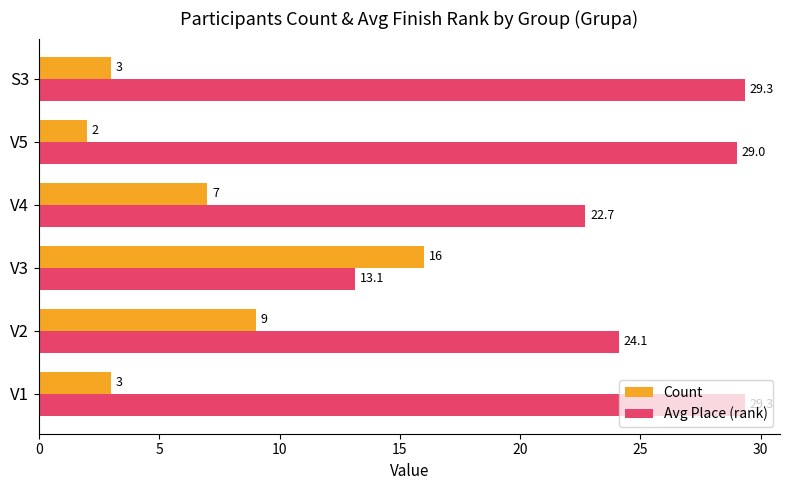

At which category does the chart reach its minimum across all series?

V5